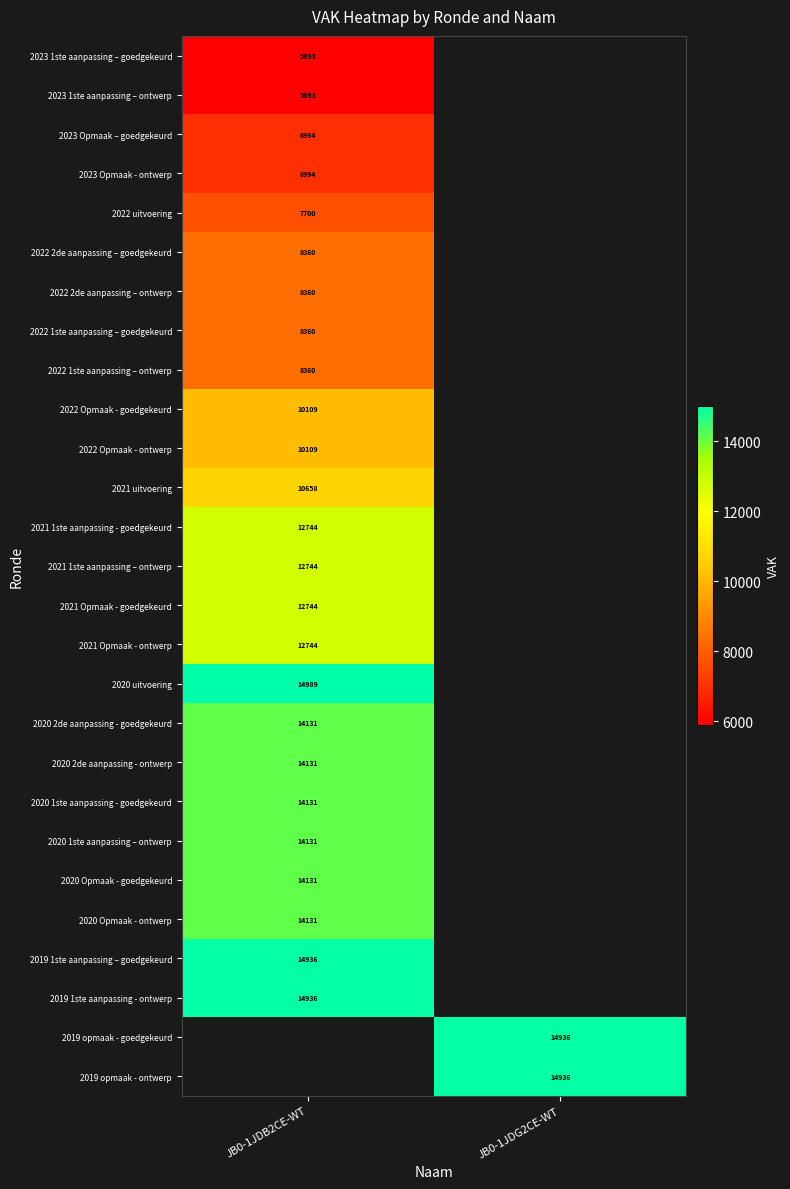

What is the smallest value displayed?

5893.0